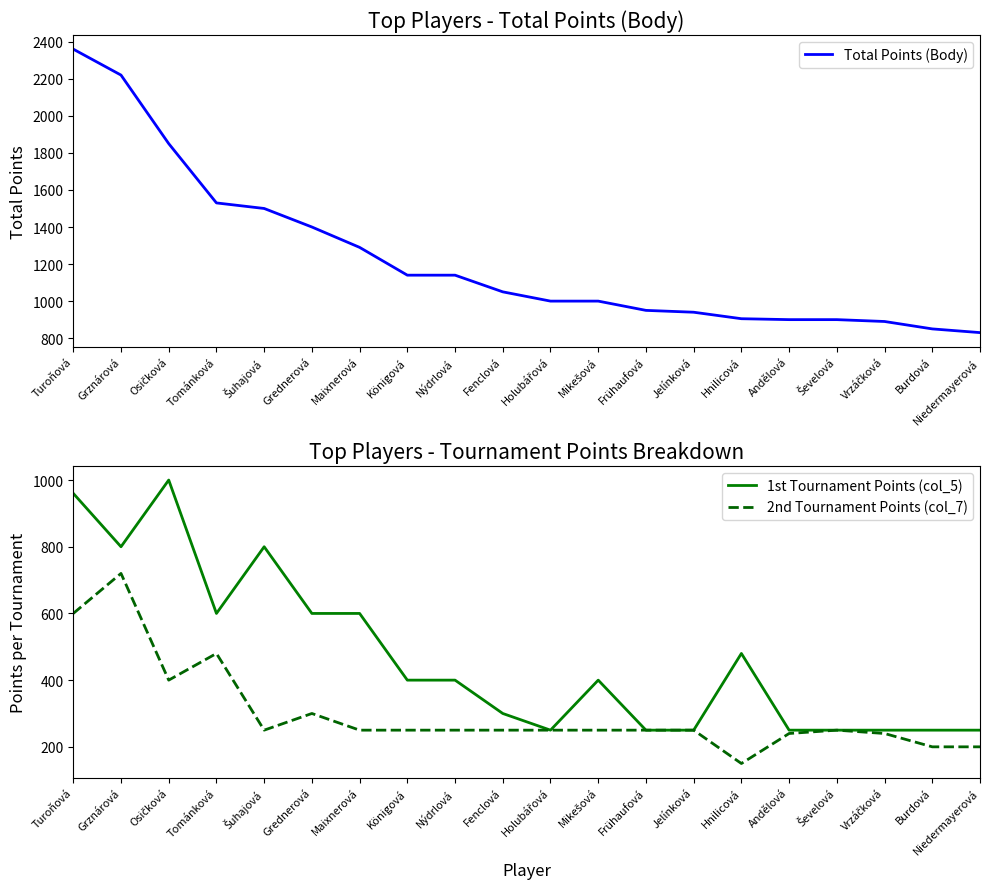

The value of Total Points (Body) at Königová is 1140. True or false?

True